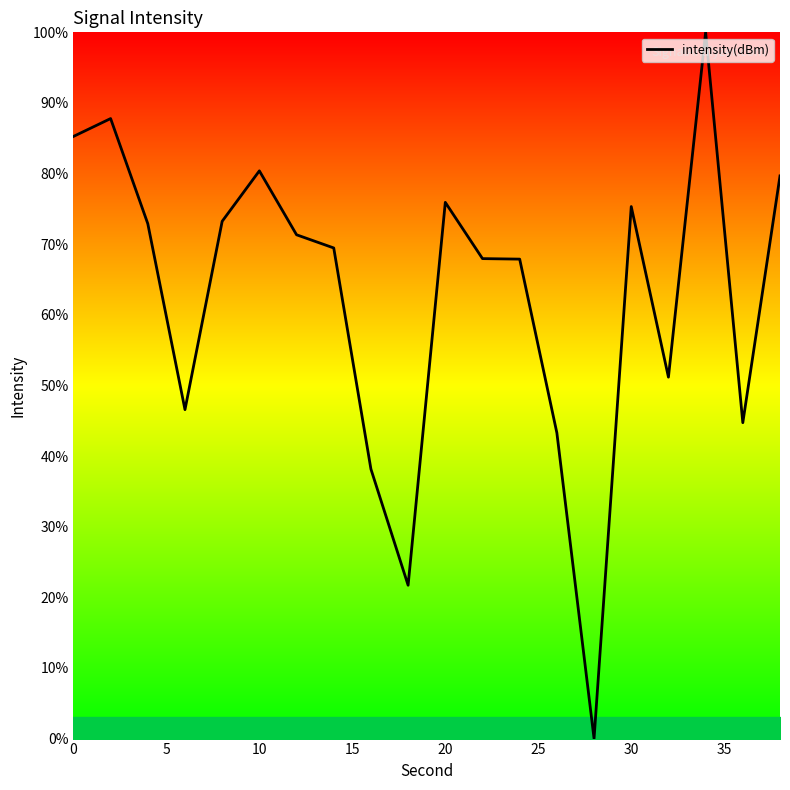

How many lines are shown in the chart?

1